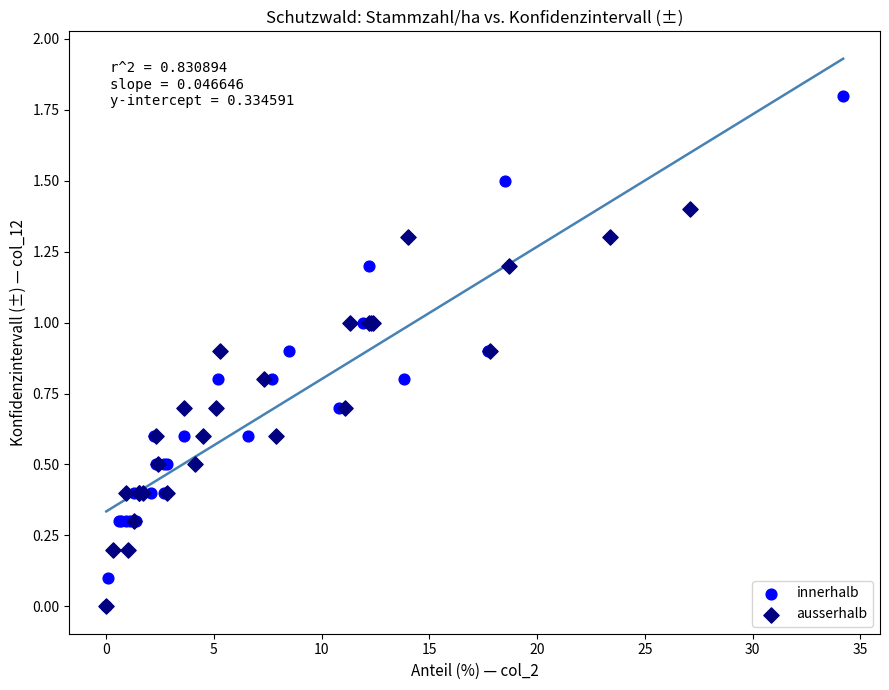

Which series has the largest Y range (max minus min)?

innerhalb